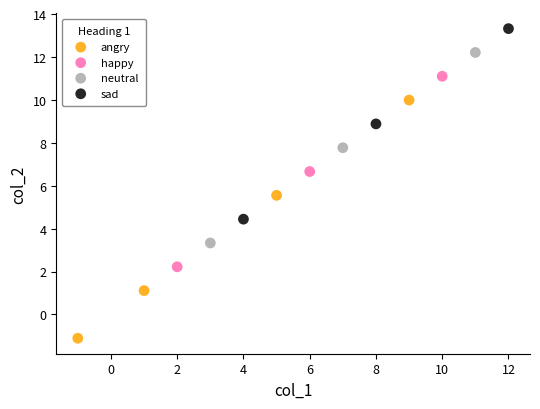

Which series contains the highest Y value?

sad